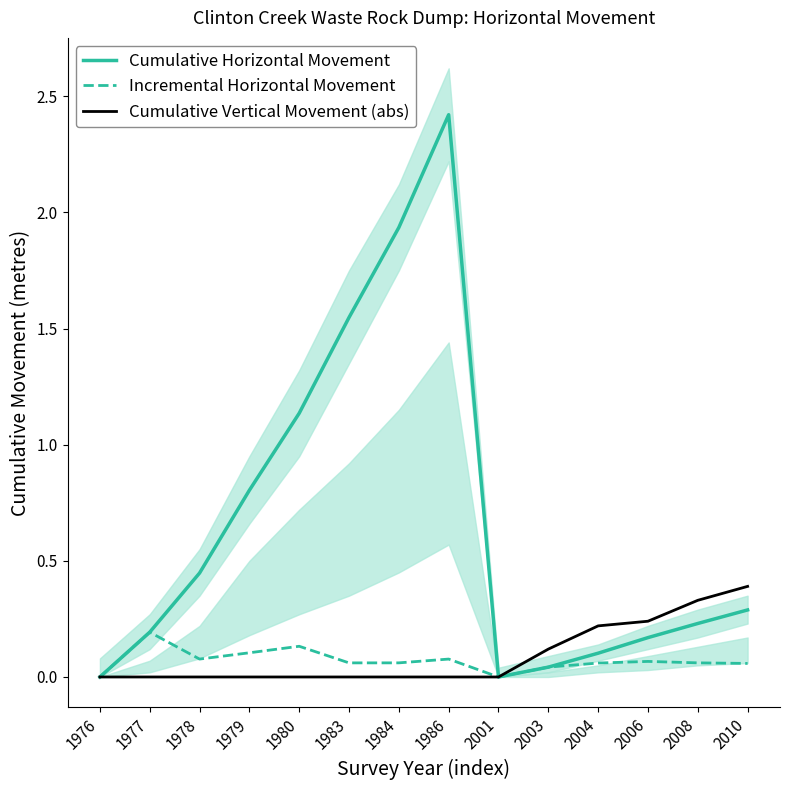

Which series has the widest spread of values?

Cumulative Horizontal Movement